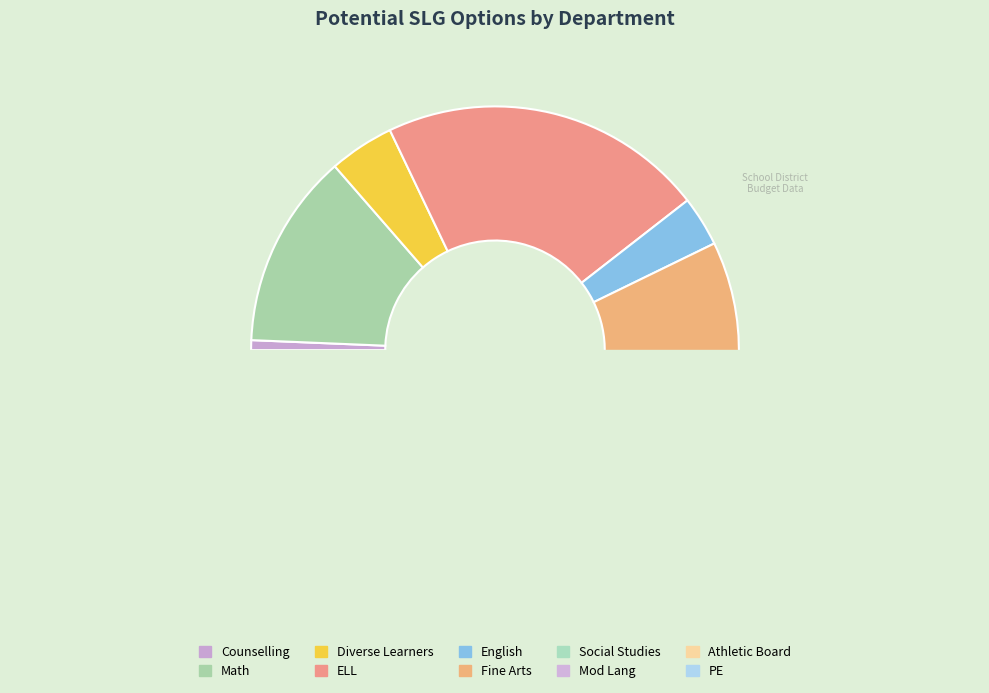

What percentage is the Social Studies slice, to the nearest percent?

18%